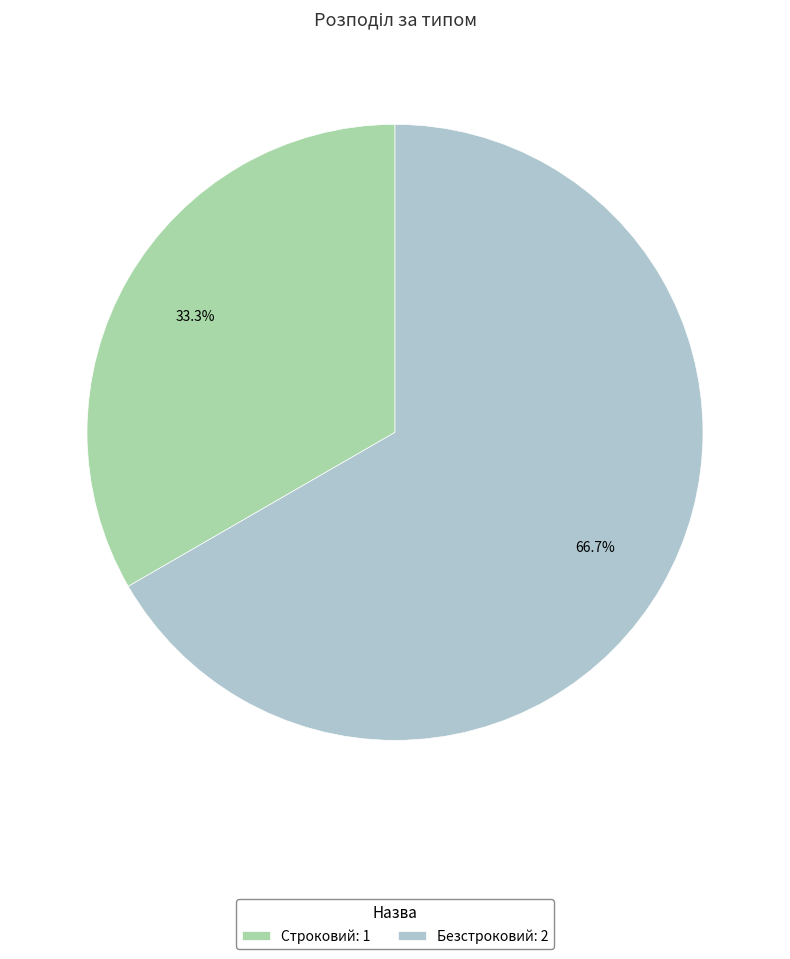

Rank the categories by value from highest to lowest.

Безстроковий, Строковий